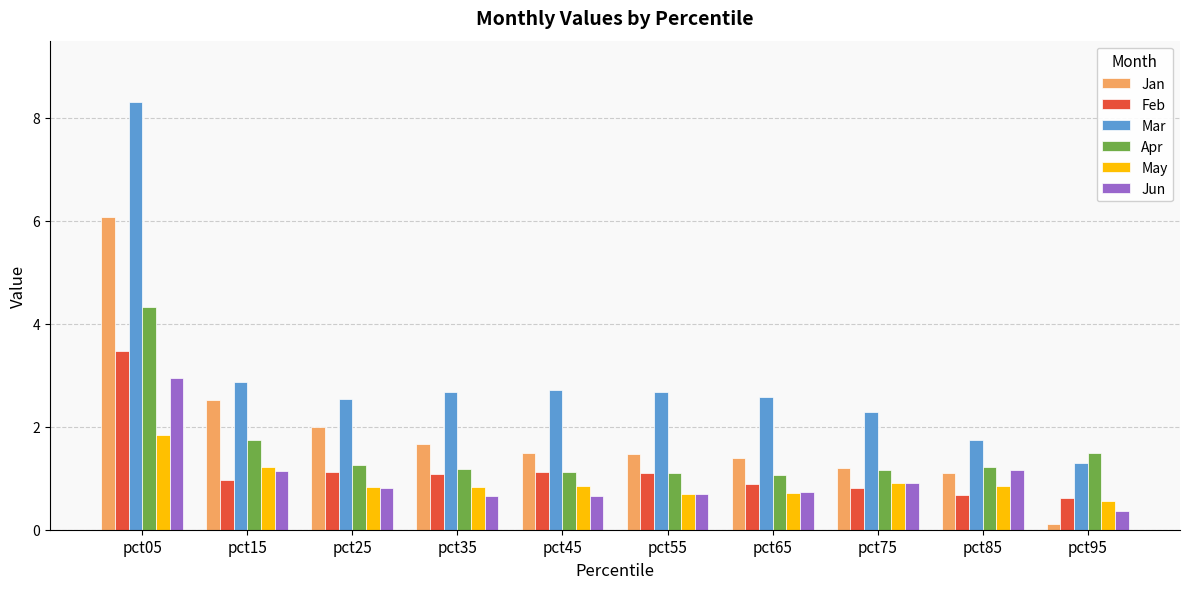

How many data points does each series have?

10